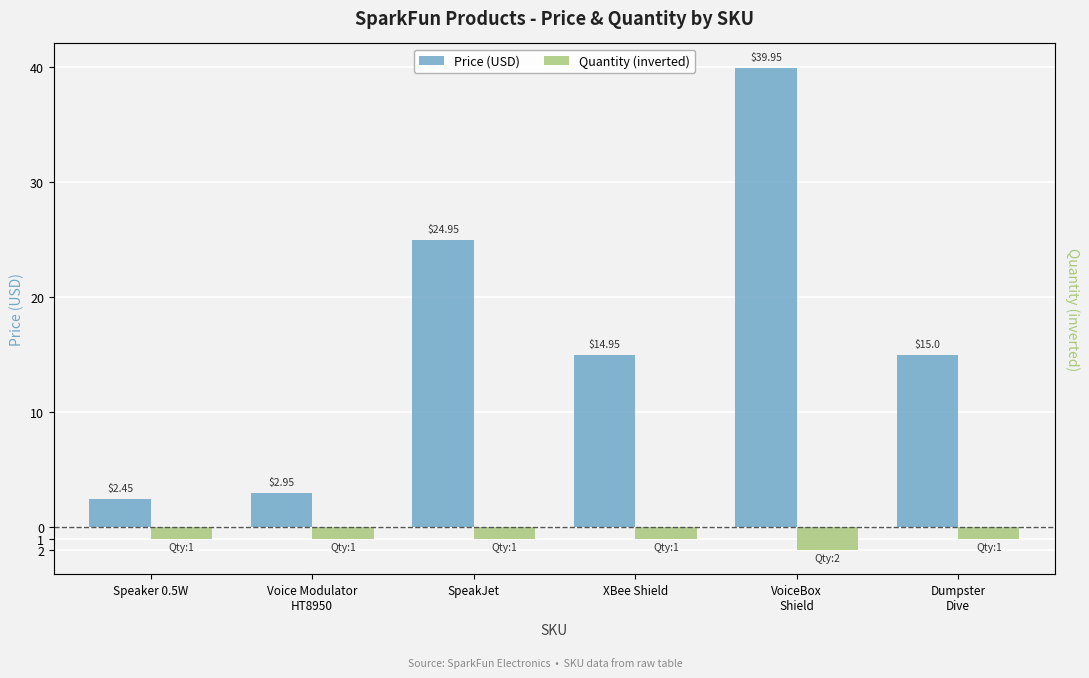

What position from the right is XBee Shield?

3